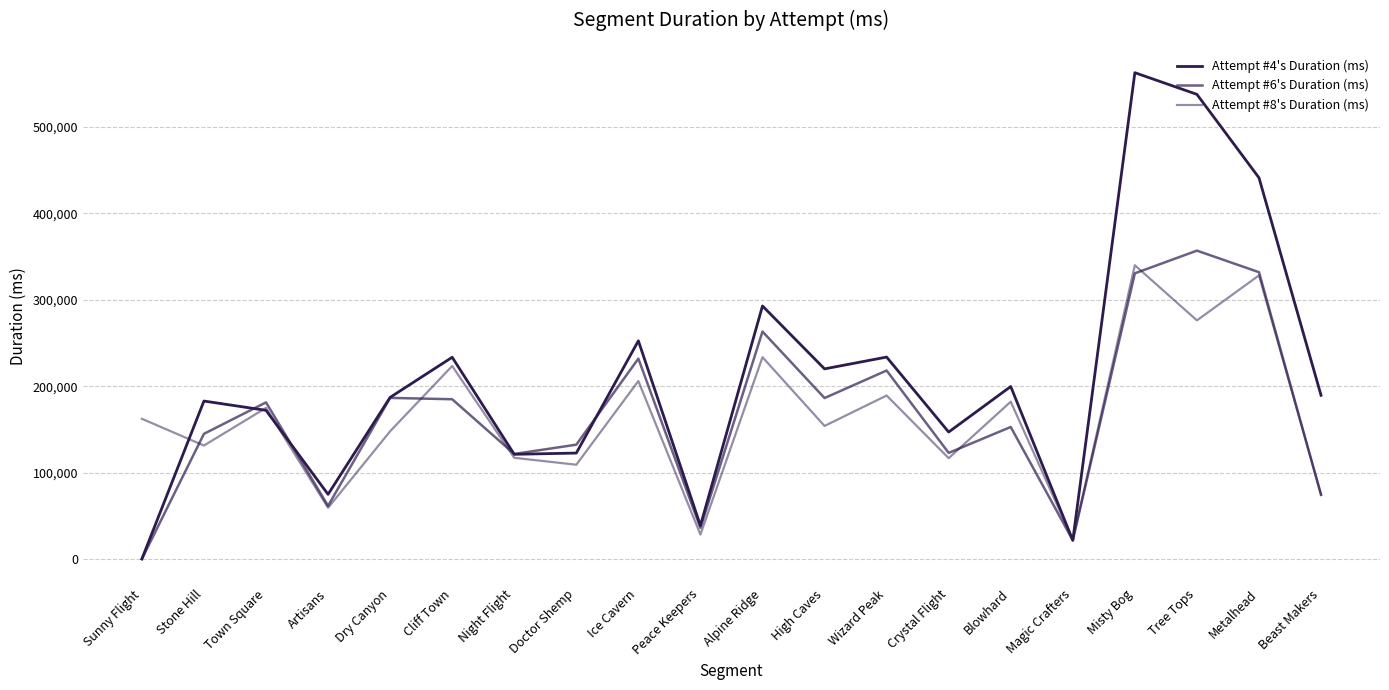

What is the average value of the Attempt #8's Duration (ms) series?

163833